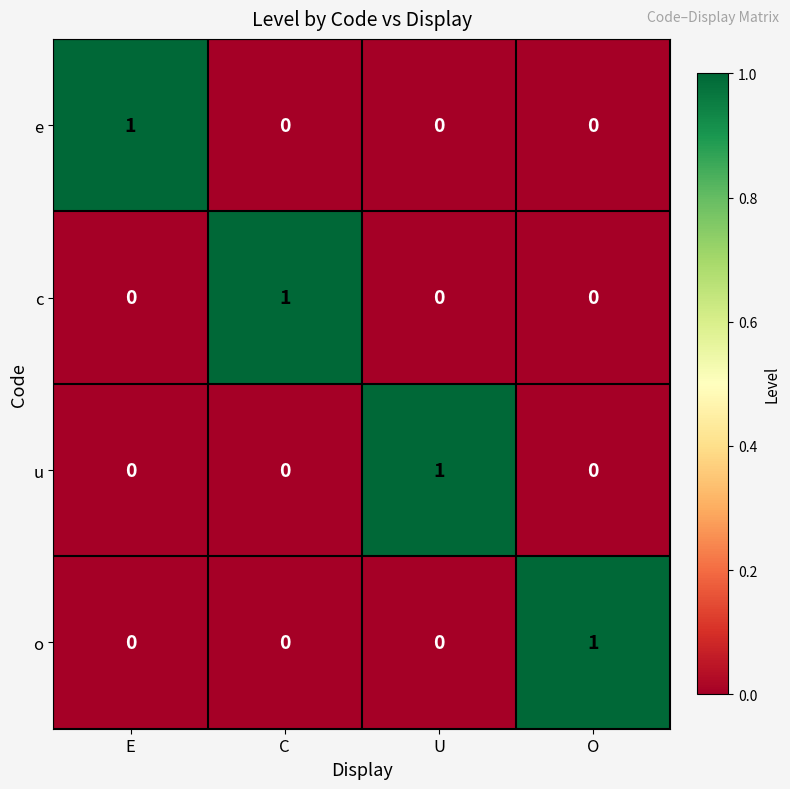

The value of c at O is 0. True or false?

True